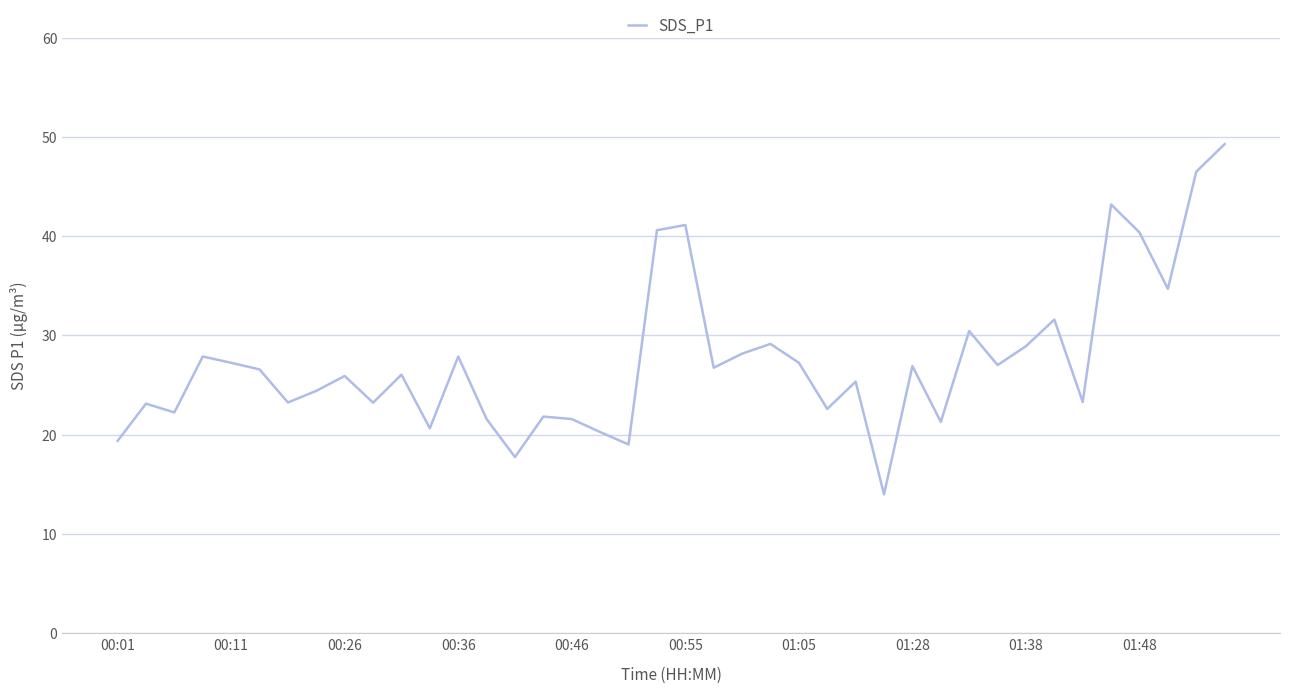

What is the maximum value shown in the chart?

49.3